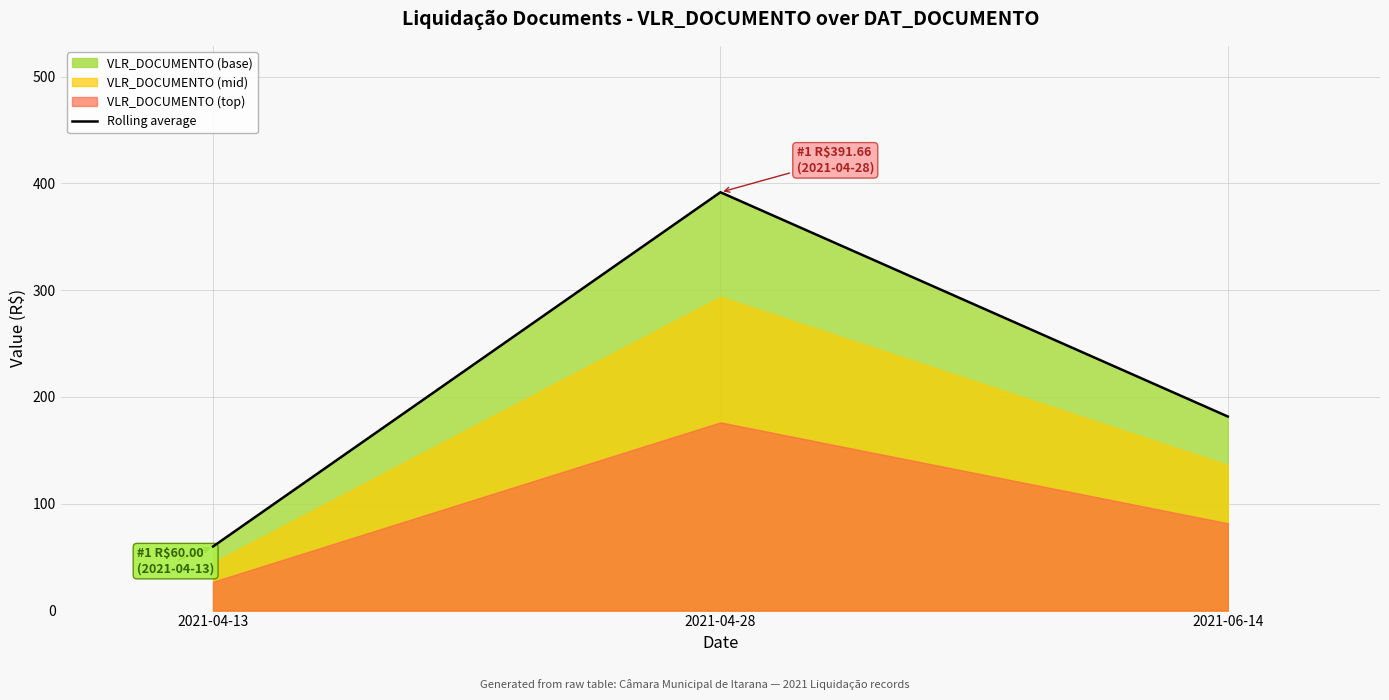

Rank the categories by value from highest to lowest.

2021-04-28, 2021-06-14, 2021-04-13